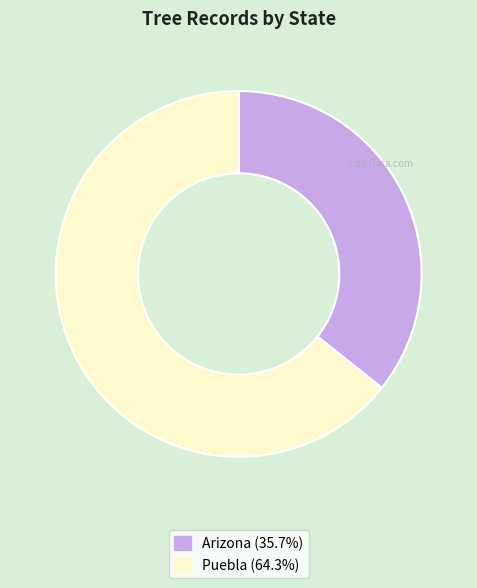

Rank the categories by value from lowest to highest.

Arizona, Puebla